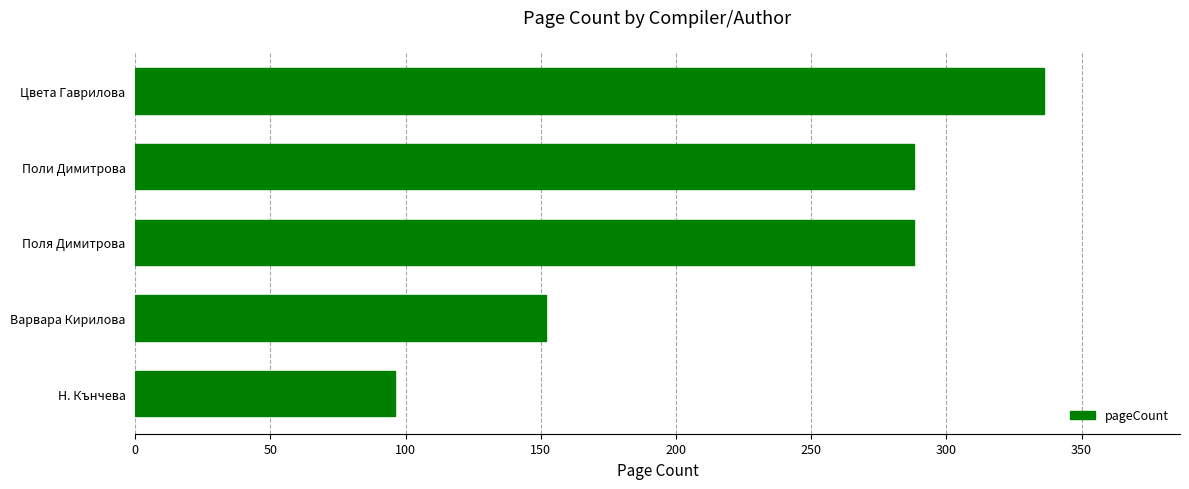

True or false: the data shows 288 at Поли Димитрова.

True